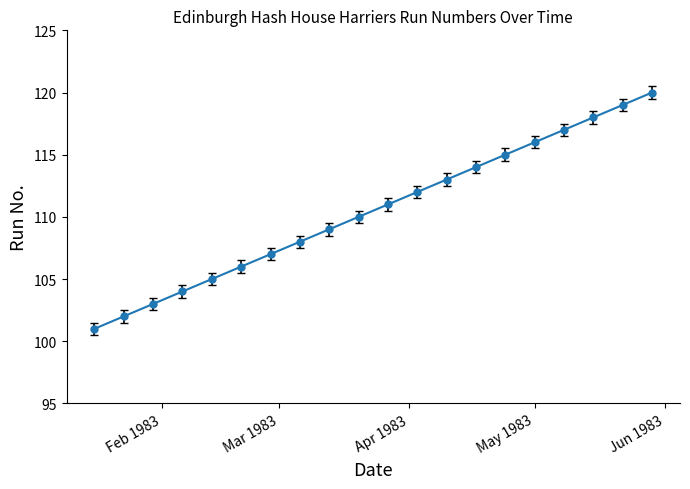

How many data points are less than 111?

10